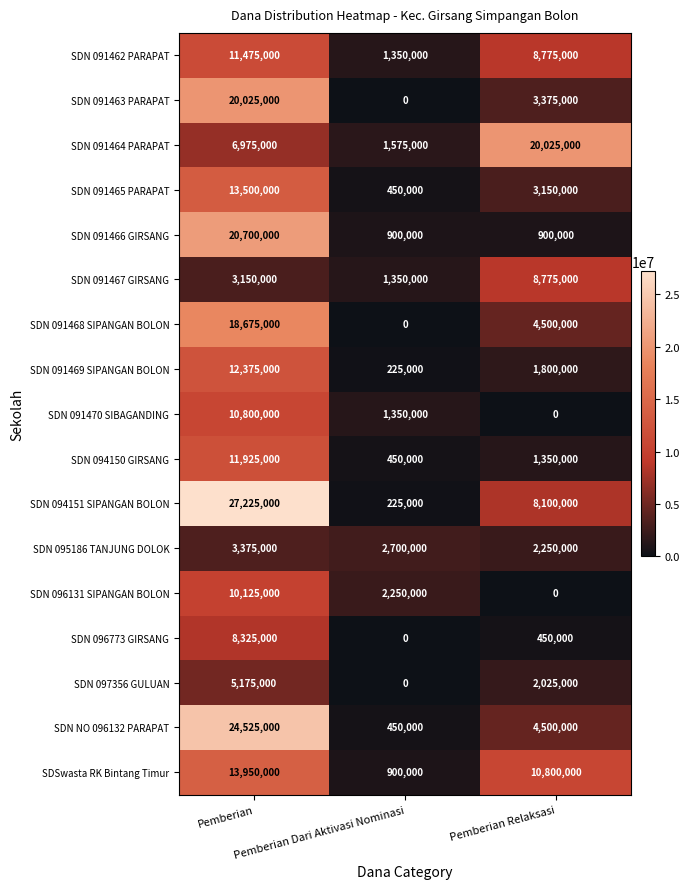

What is the average value of the SDN 094151 SIPANGAN BOLON series?

11850000